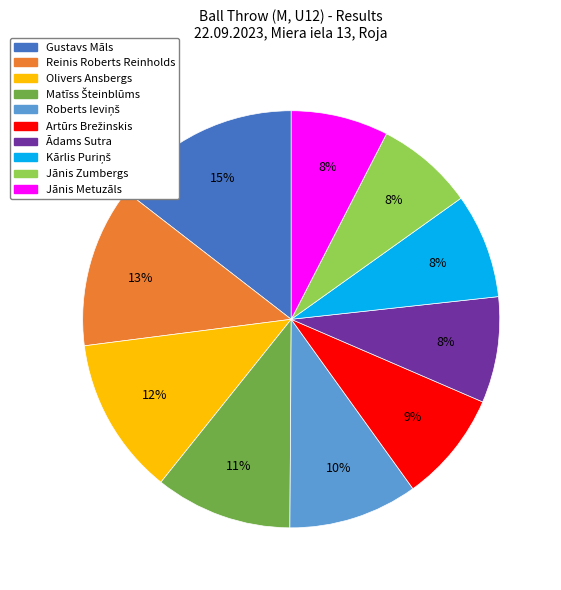

What percentage is the Jānis Metuzāls slice, to the nearest percent?

8%